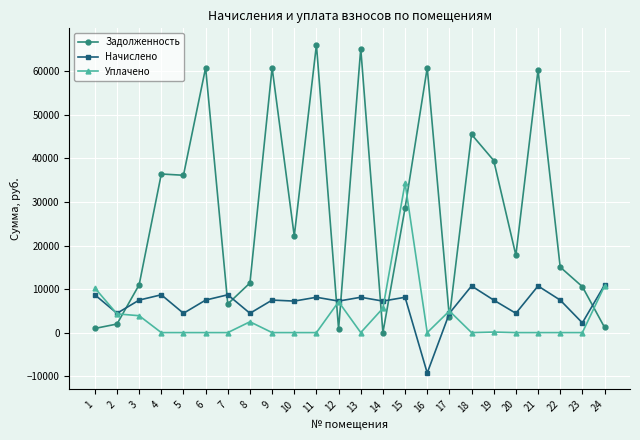

What is the total value across all series at 2?

10706.9